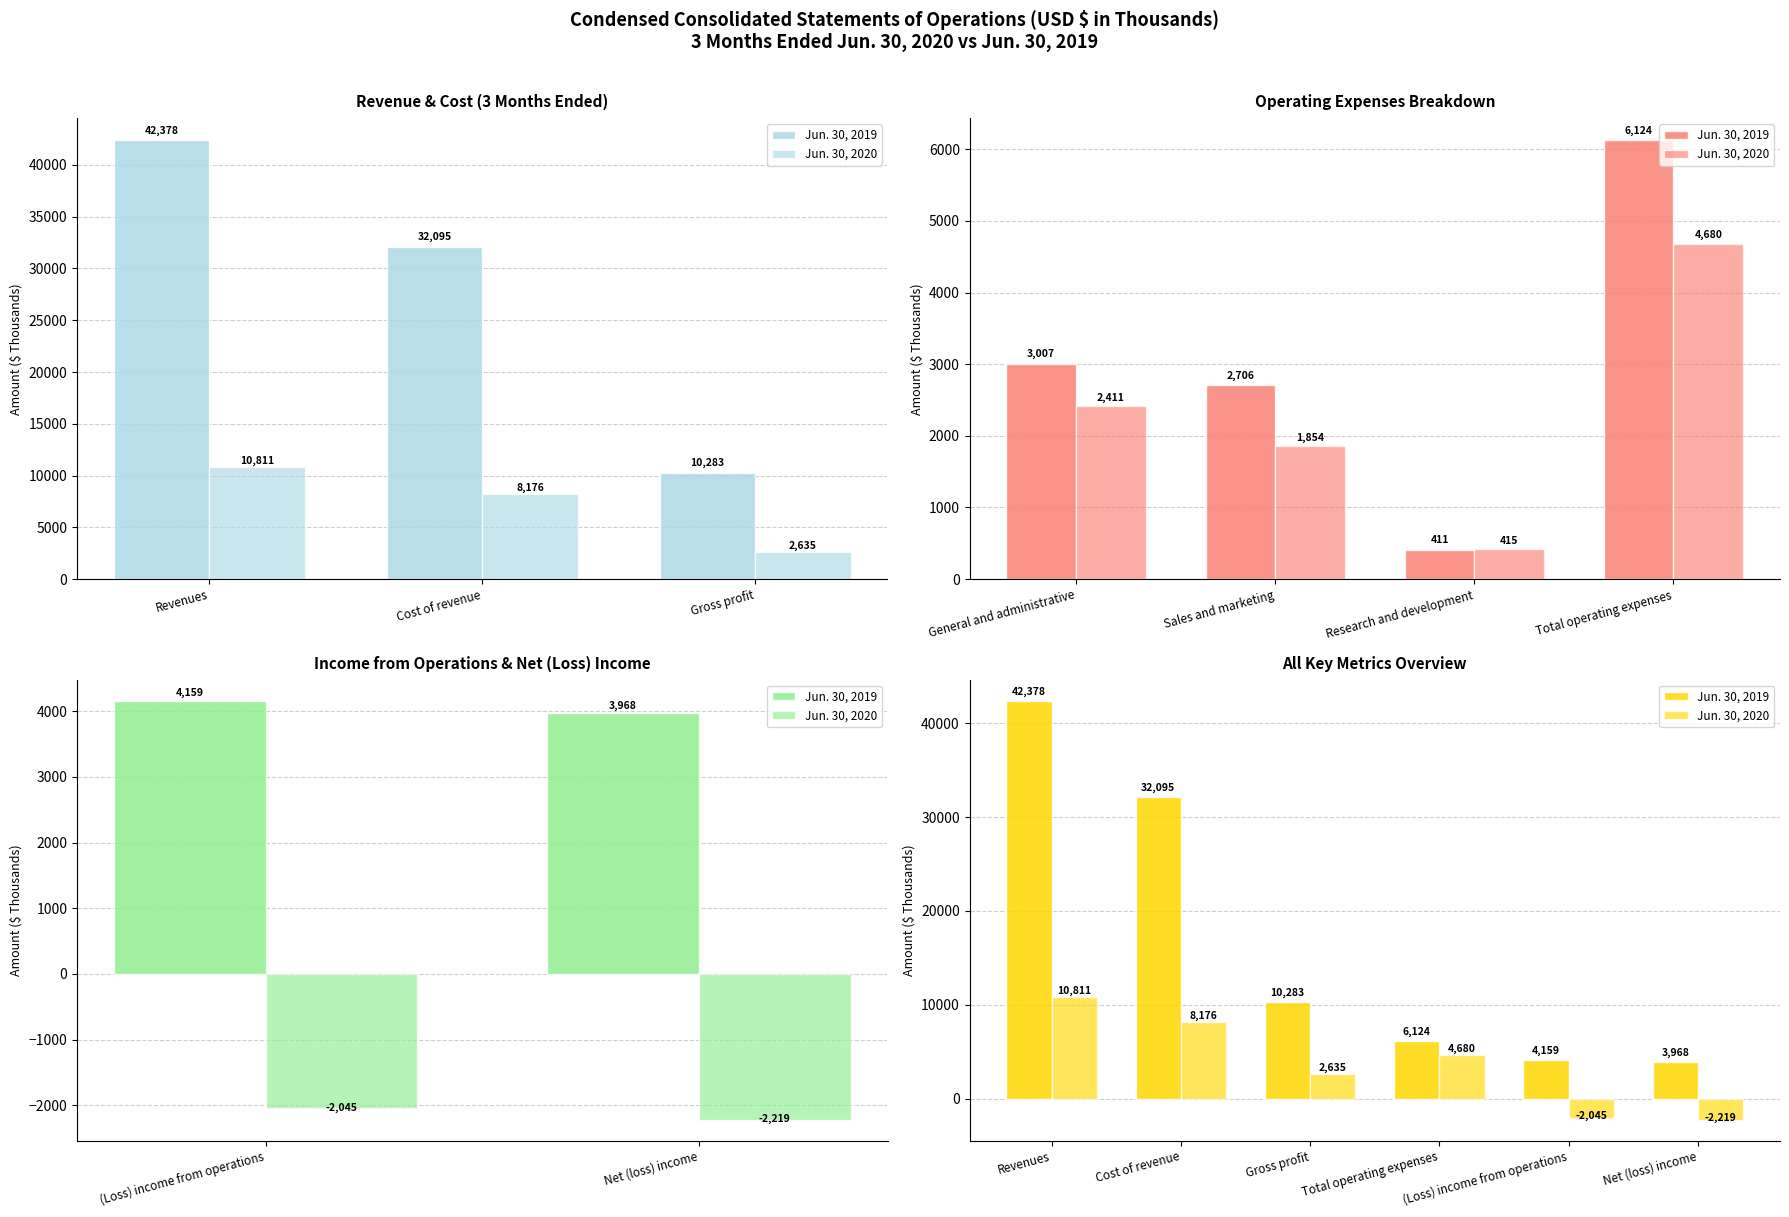

Are the bars grouped side by side (vs. stacked)?

Yes